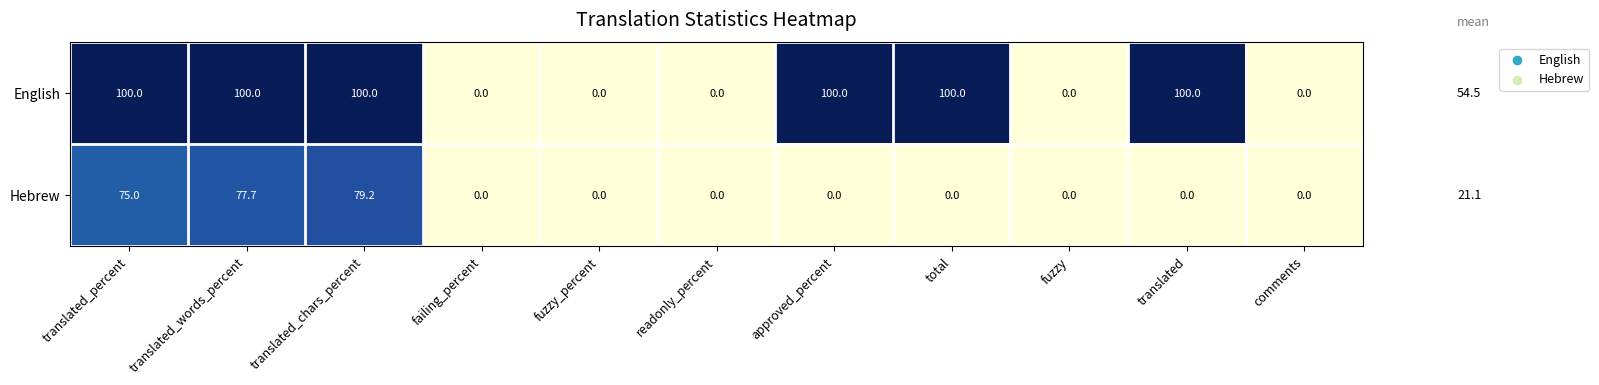

Count the English values in the range 0 to 100.

11